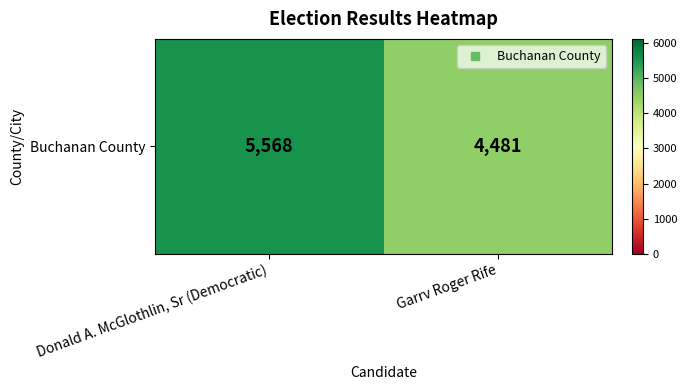

Read the value at Donald A. McGlothlin, Sr (Democratic), to the nearest 10.

5570